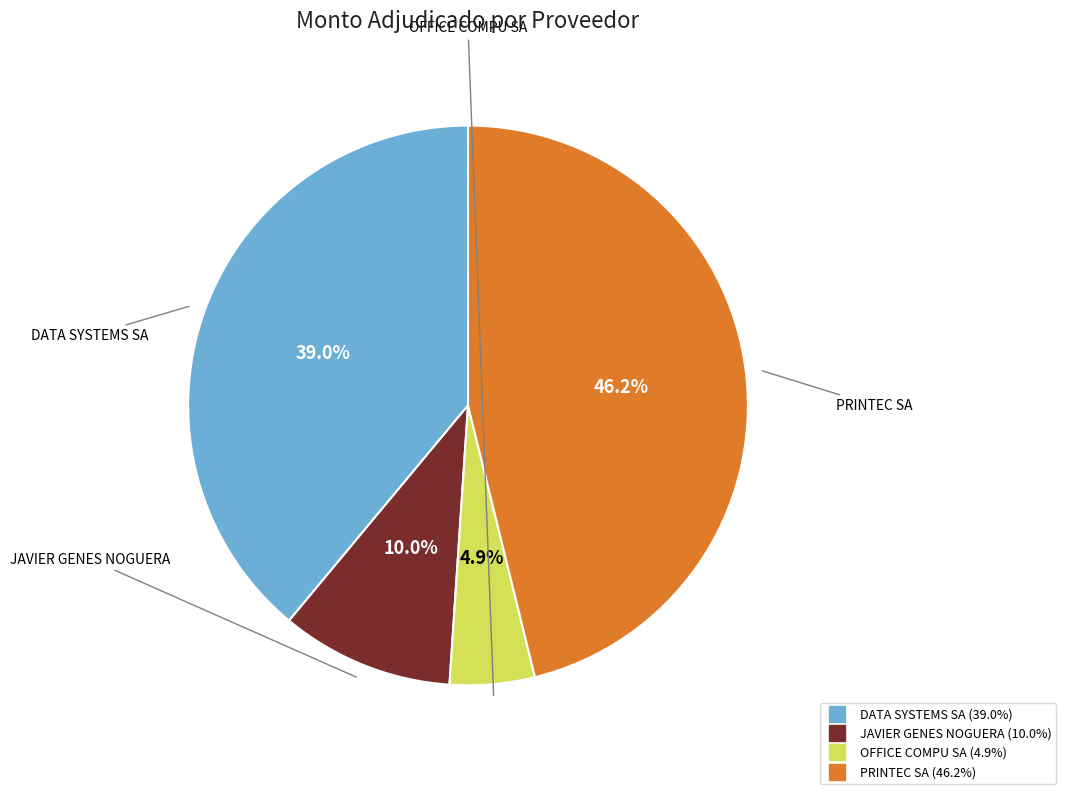

What is the largest slice in the pie chart?

PRINTEC SA